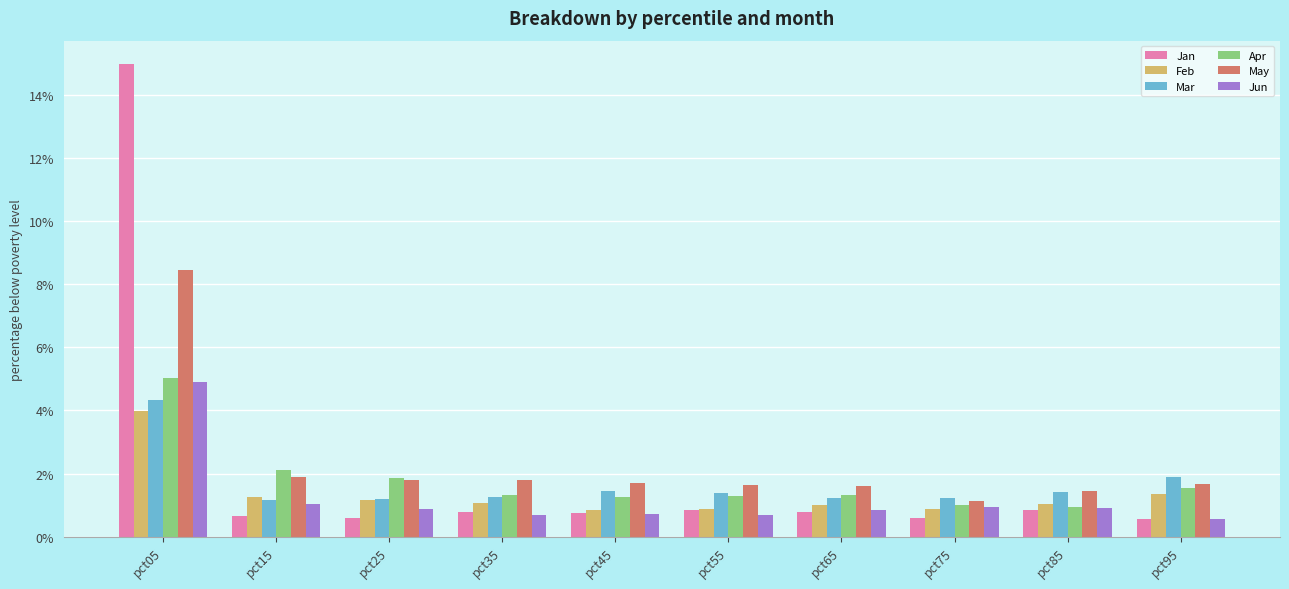

What is the difference between the highest and lowest values at pct45?

1.0